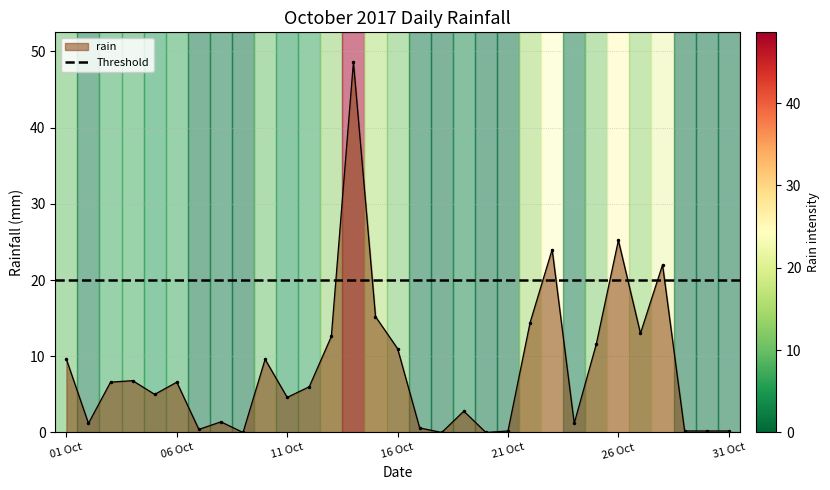

What is the greatest value displayed?

48.6